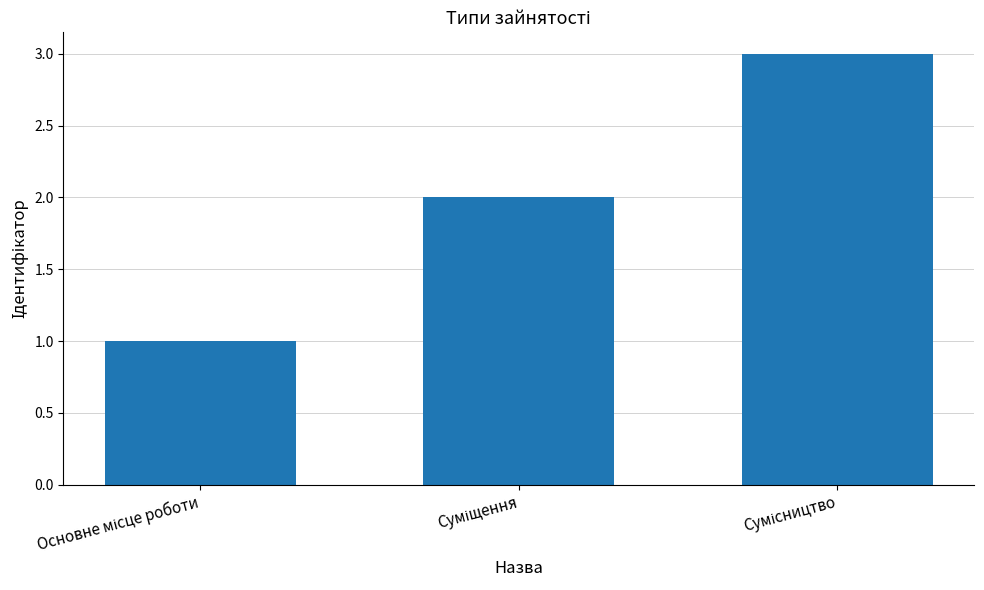

What is the maximum value shown in the chart?

3